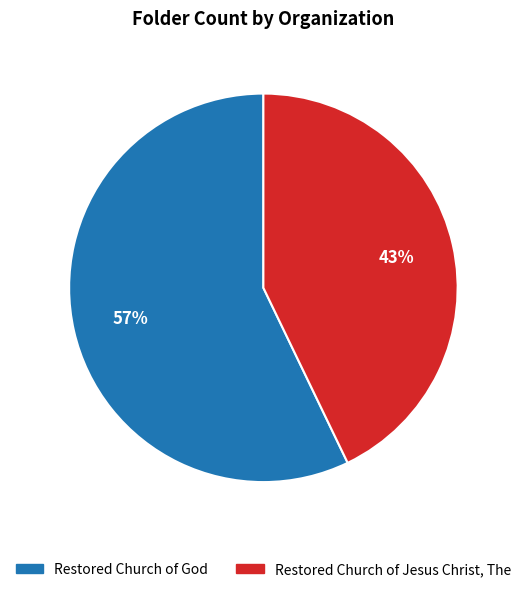

Combined, do Restored Church of God and Restored Church of Jesus Christ, The account for over 50%?

Yes